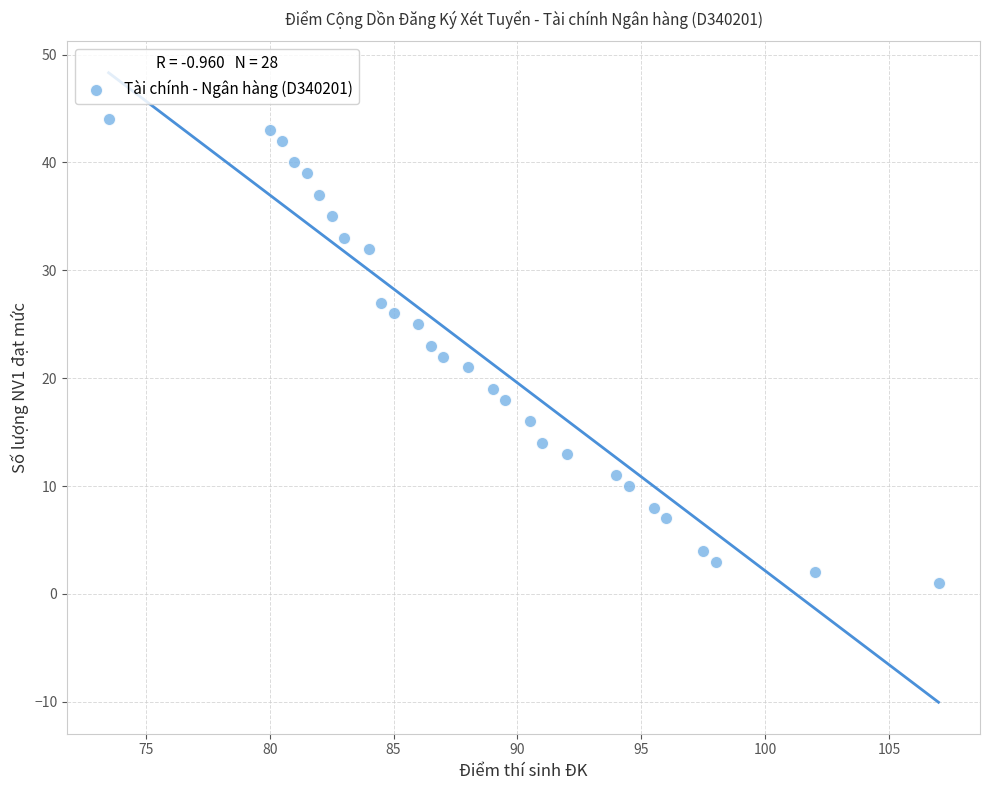

What is the range of Y values (max minus min)?

43